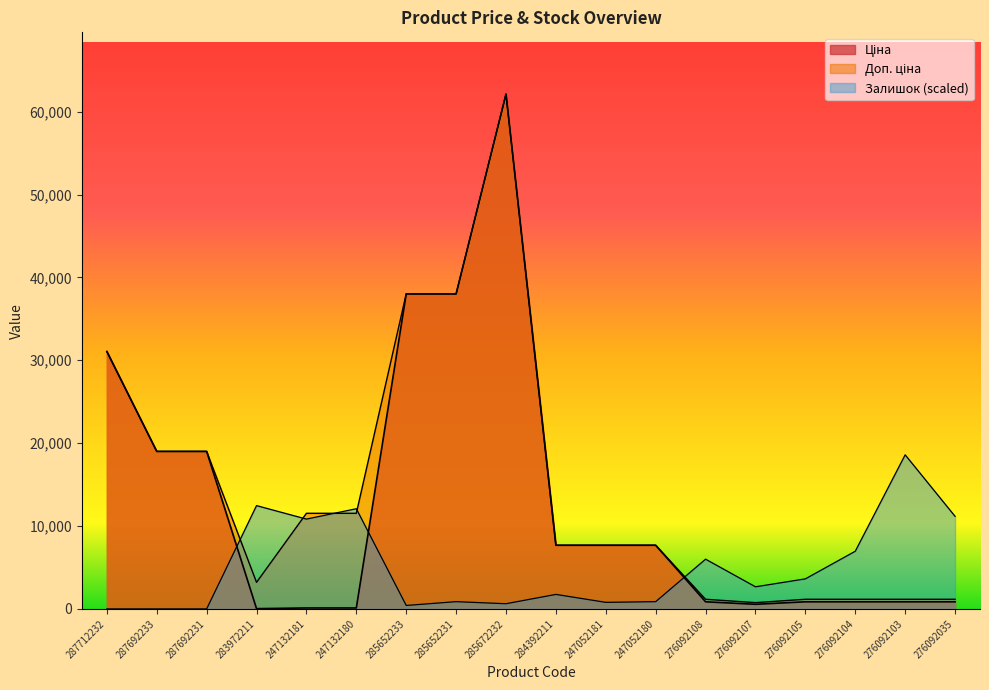

How many lines are shown in the chart?

3